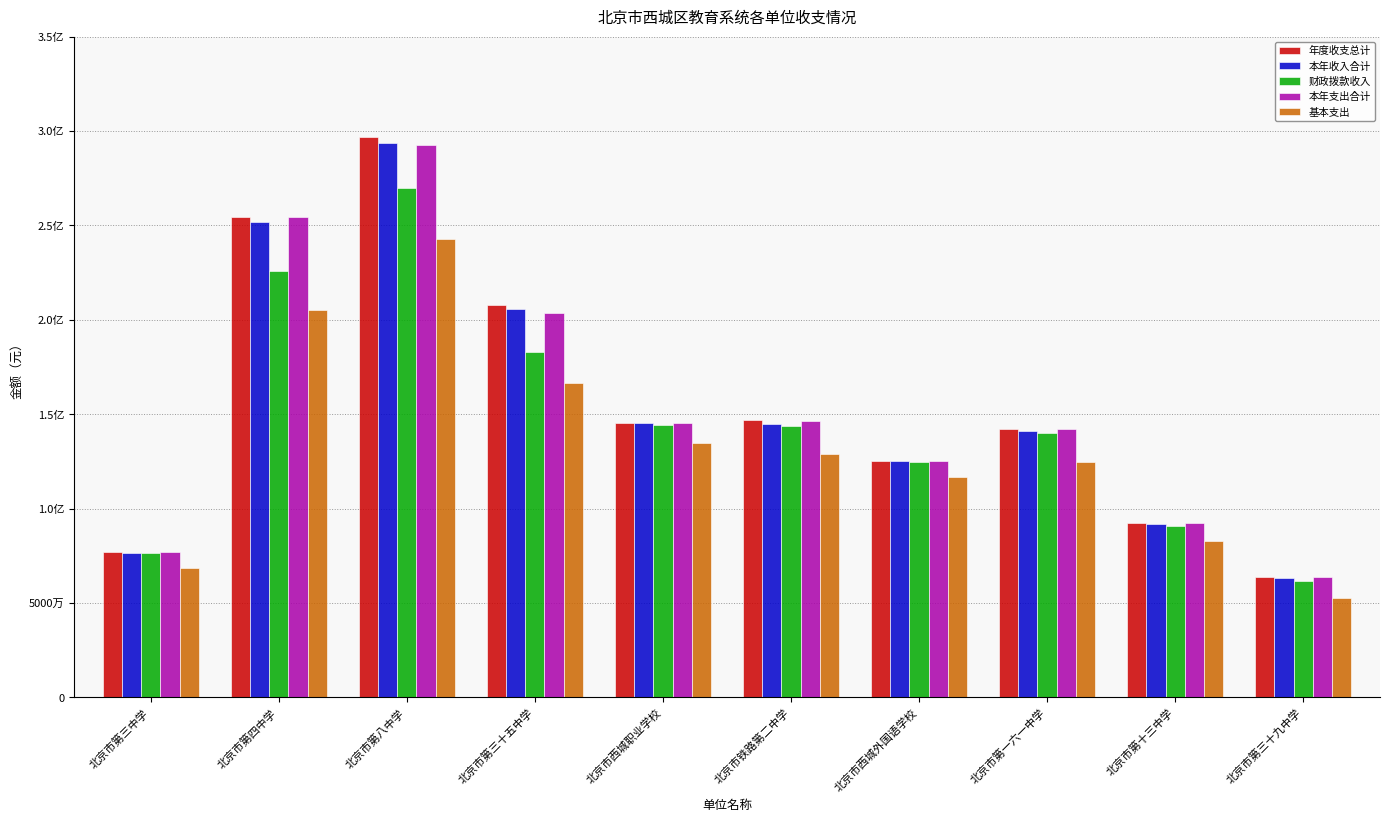

Which label corresponds to the smallest value in the chart?

北京市第三十九中学